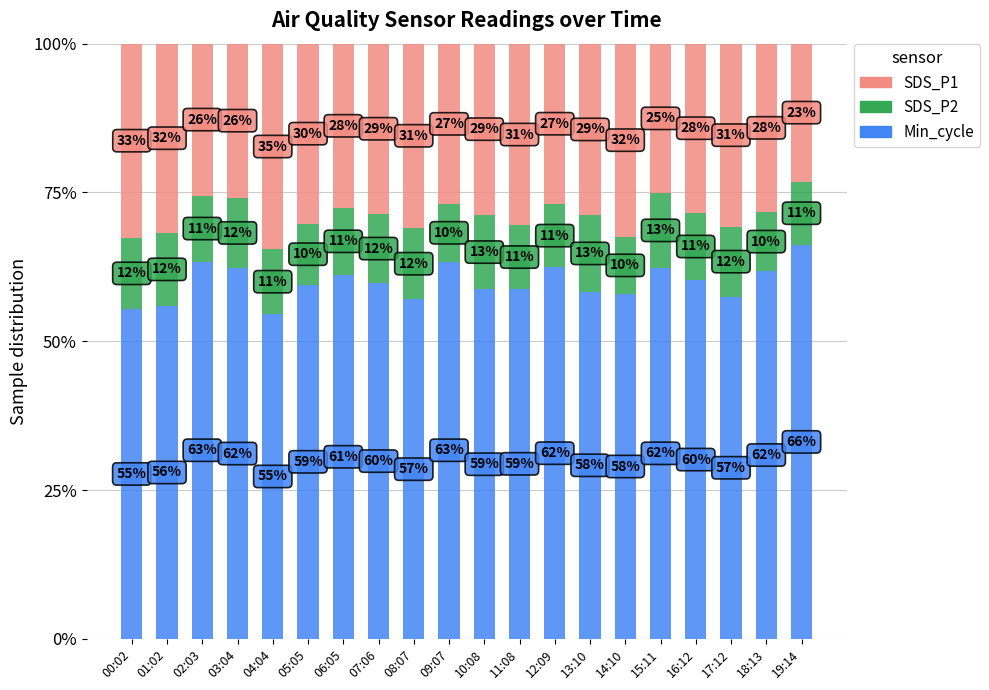

What are all the series names shown in the legend?

SDS_P1, SDS_P2, Min_cycle